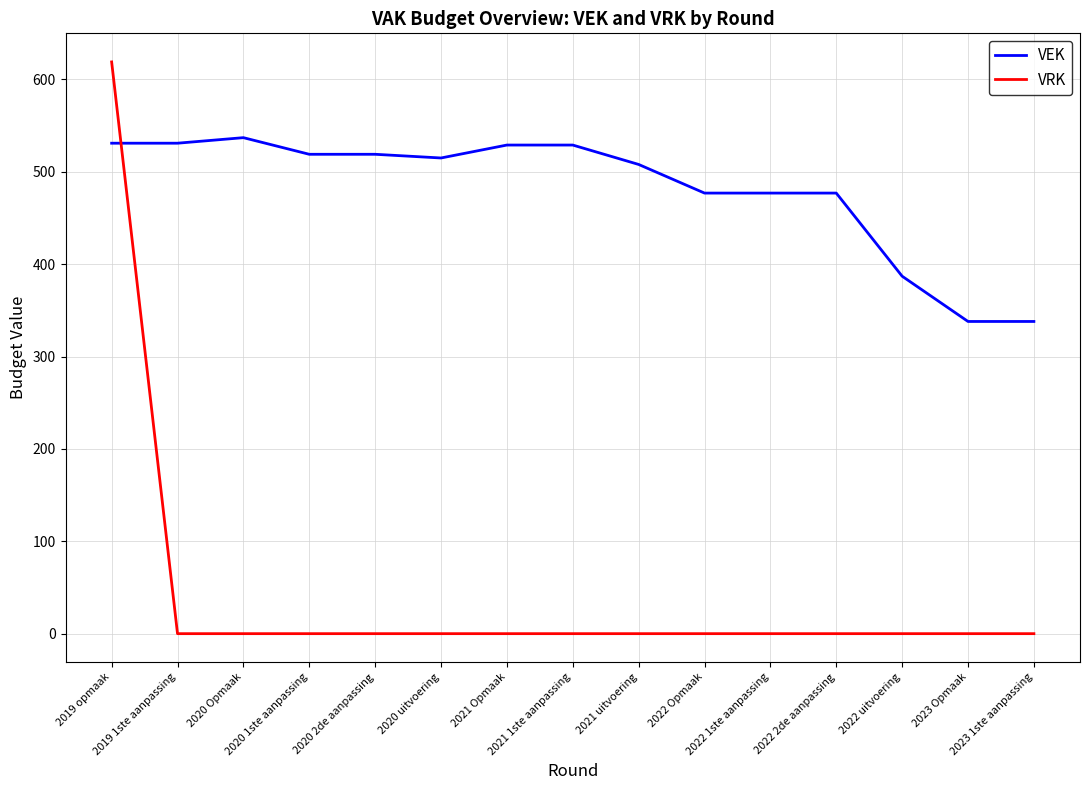

Which label corresponds to the largest value in the chart?

2019 opmaak